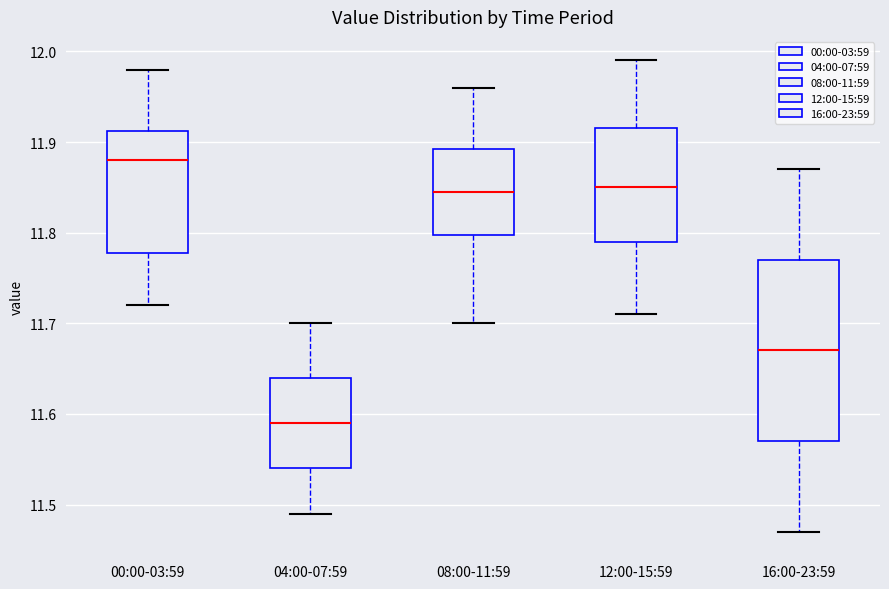

Which box's median line is the highest?

00:00-03:59